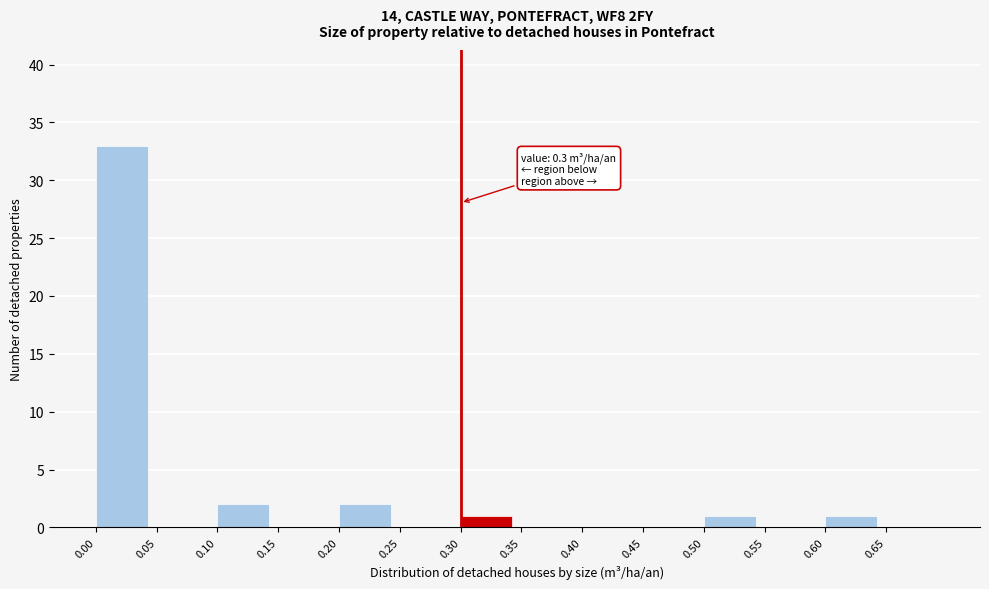

Reading left to right, list all the values displayed in this chart.

0.00=33	0.05=0	0.10=2	0.15=0	0.20=2	0.25=0	0.30=1	0.35=0	0.40=0	0.45=0	0.50=1	0.55=0	0.60=1	0.65=0